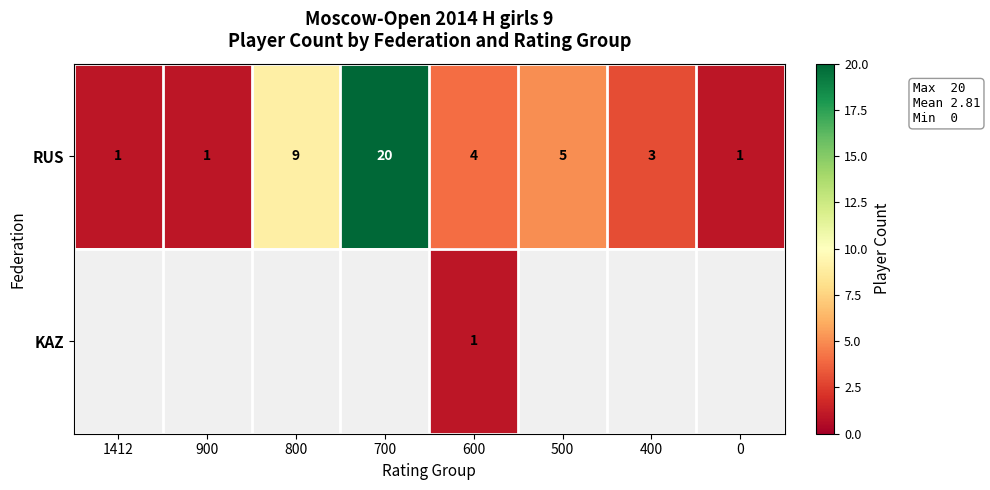

At how many categories does at least one series exceed 19?

1